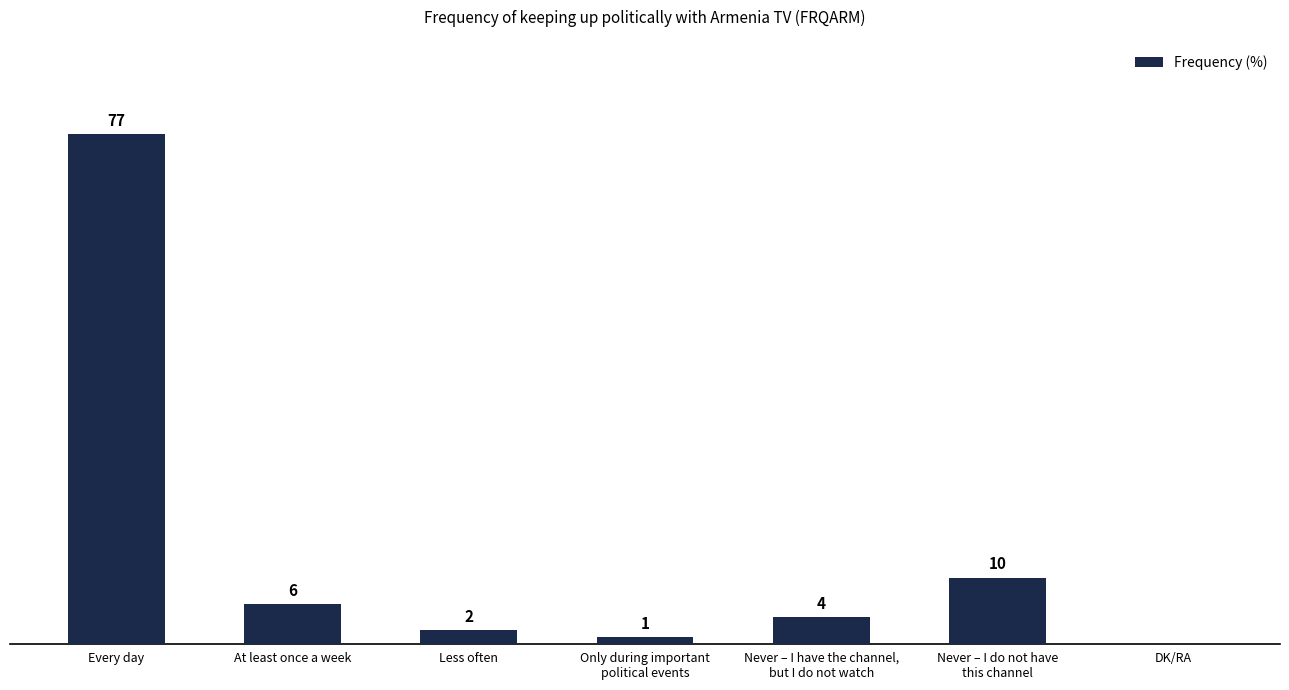

Which category has the highest value across all series?

Every day